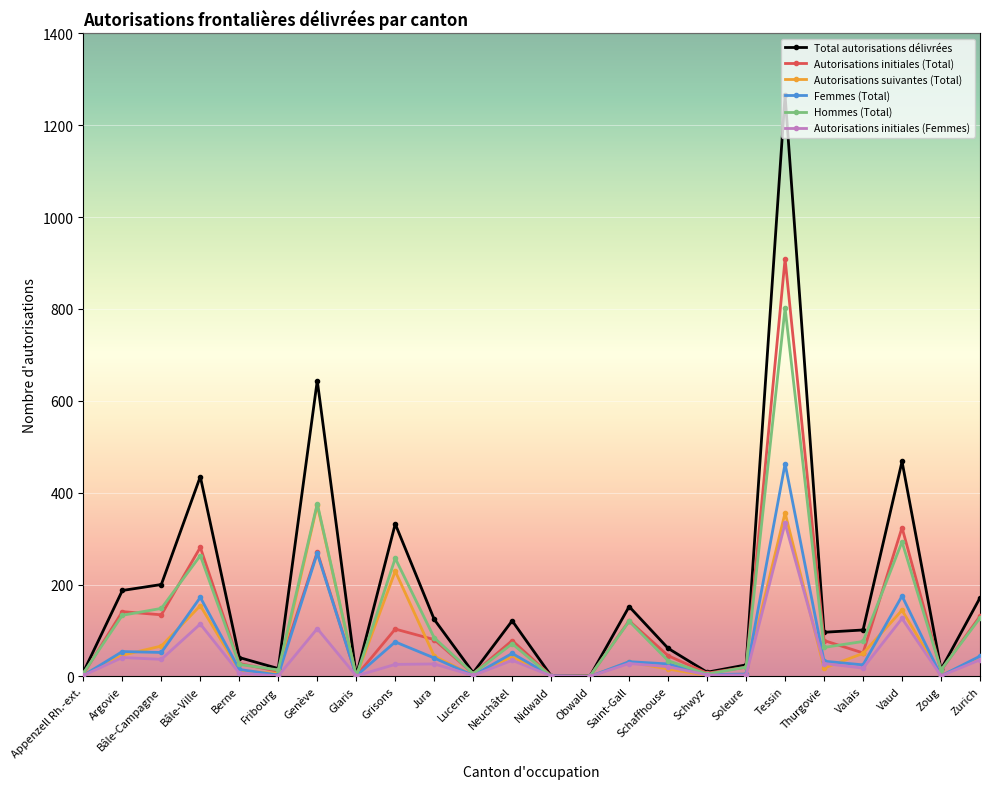

True or false: Hommes (Total) has a value of -253 at Nidwald.

False